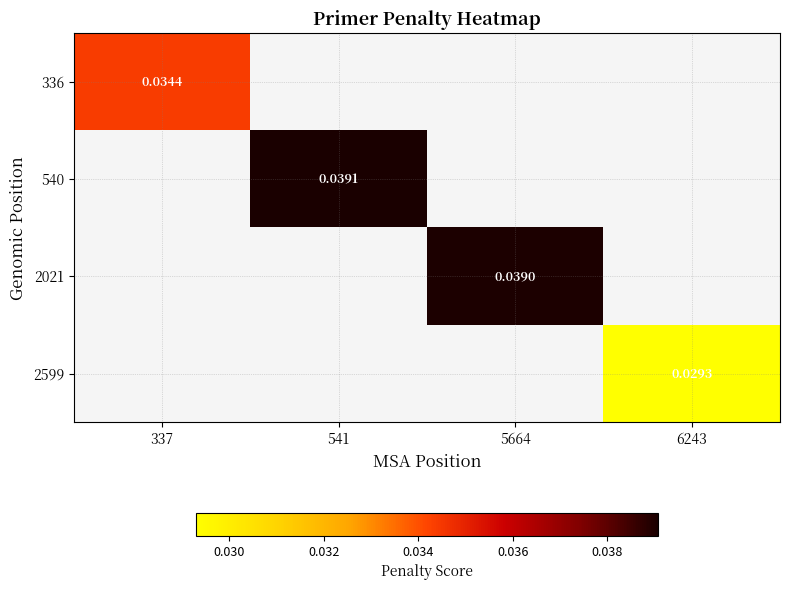

Where does the 2021 series first go above 0?

5664